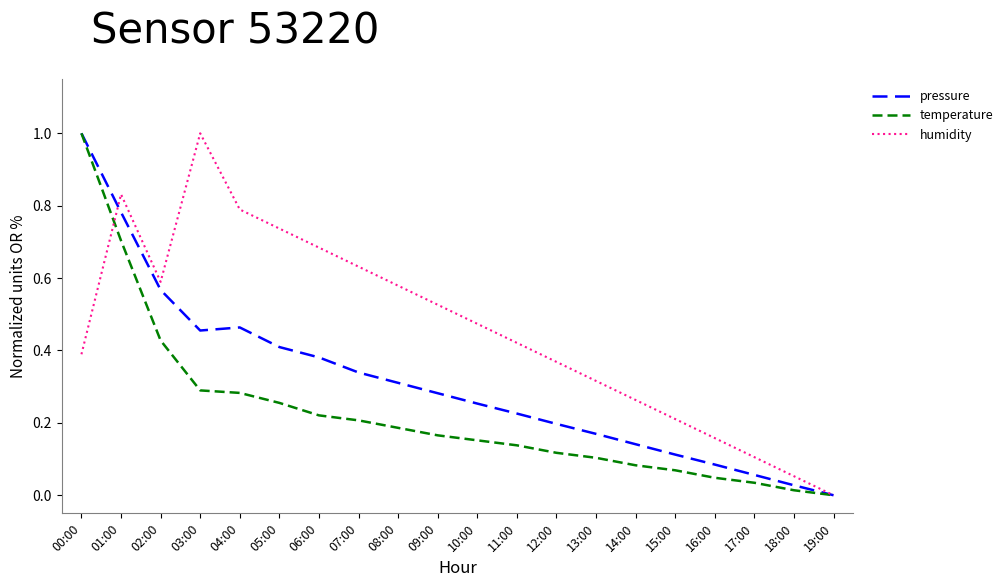

Which series changed the most between 04:00 and 17:00?

humidity